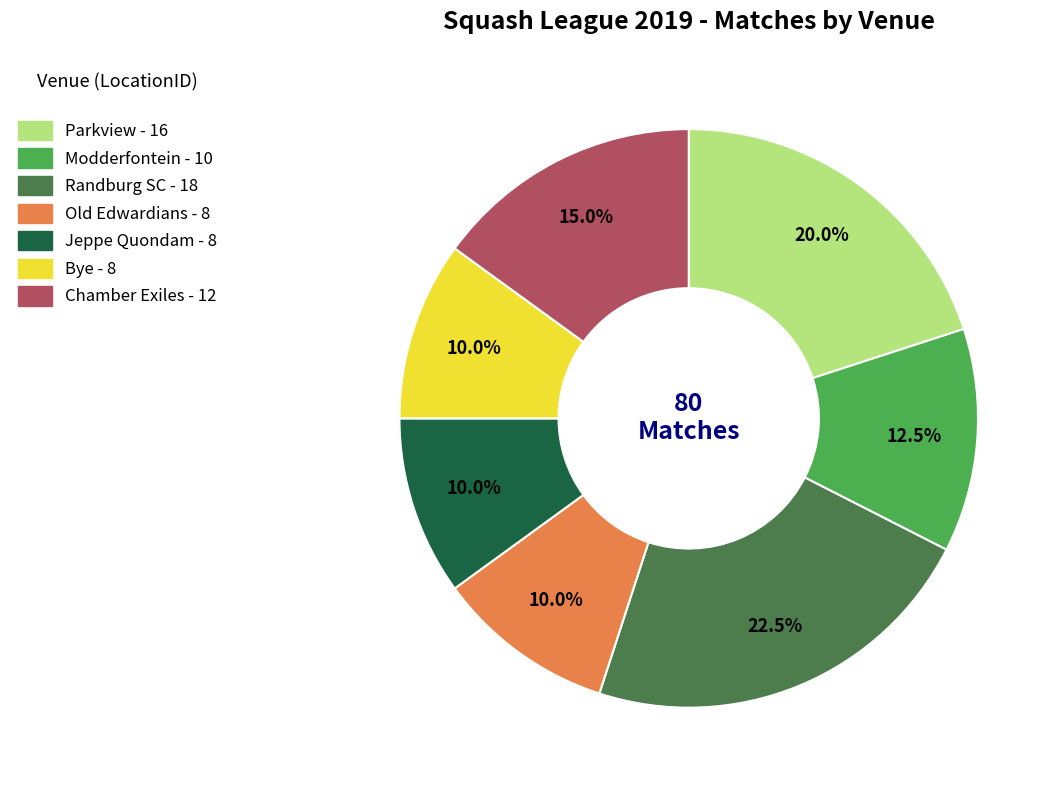

How many slices are in this pie chart?

7